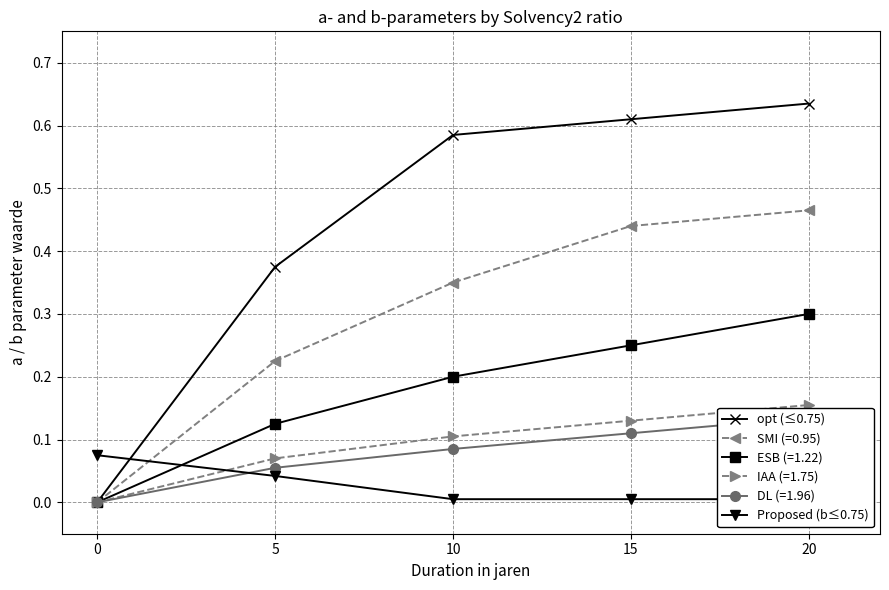

How many lines are shown in the chart?

2